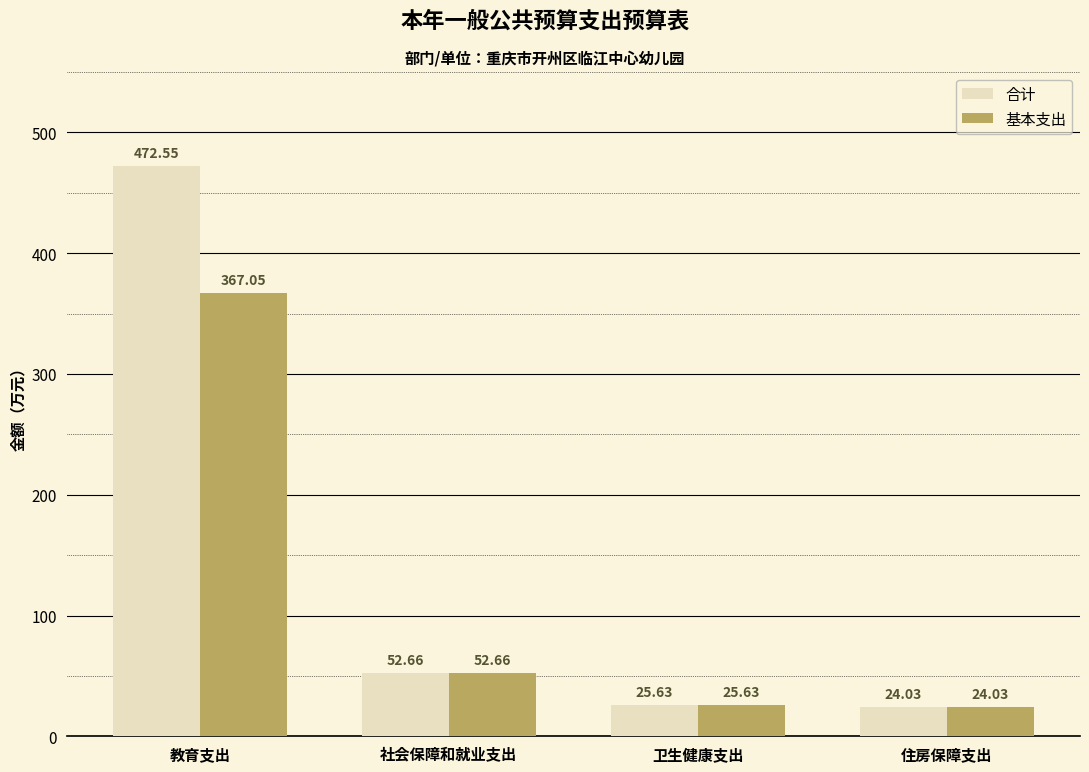

What value does the 合计 series have at 卫生健康支出?

25.6